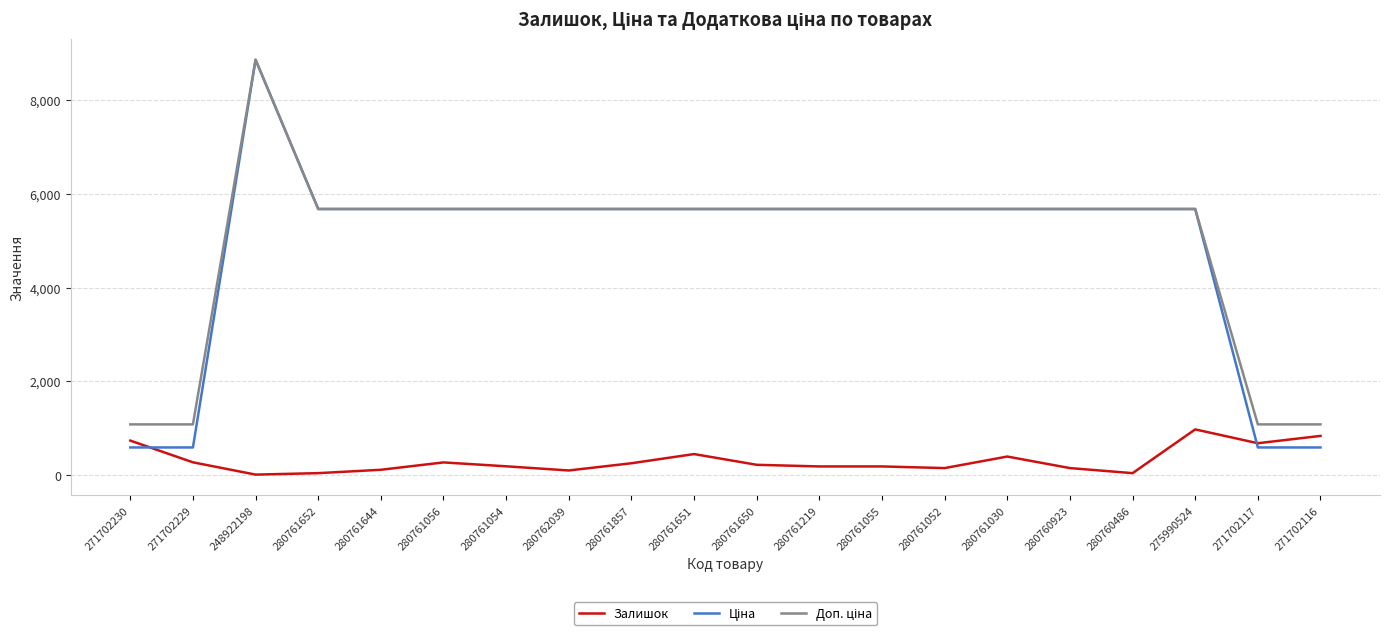

How many lines are shown in the chart?

3